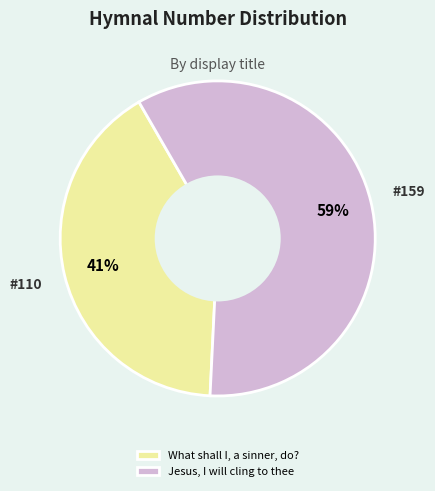

Which slice is the smallest?

What shall I, a sinner, do?